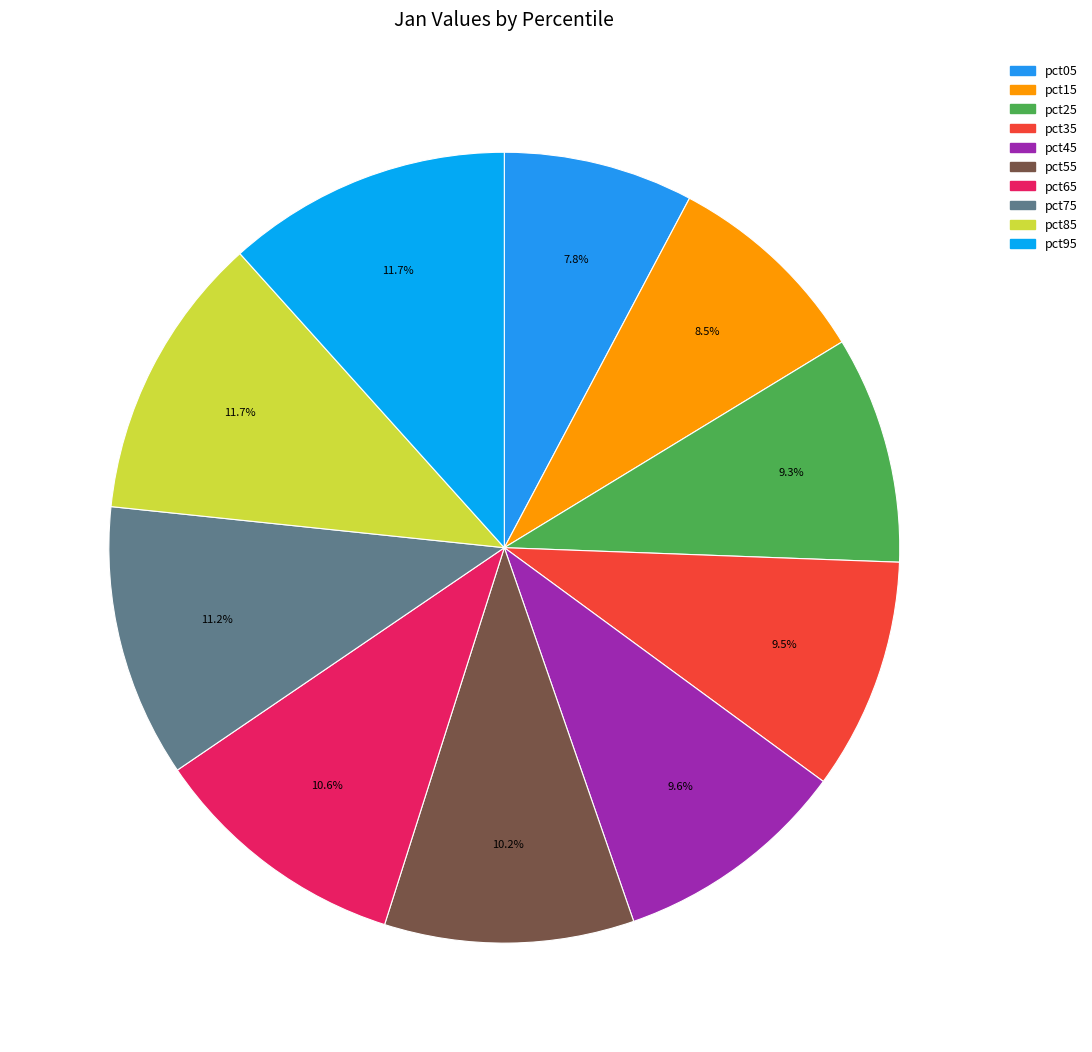

Which category has the biggest portion of the pie?

pct85